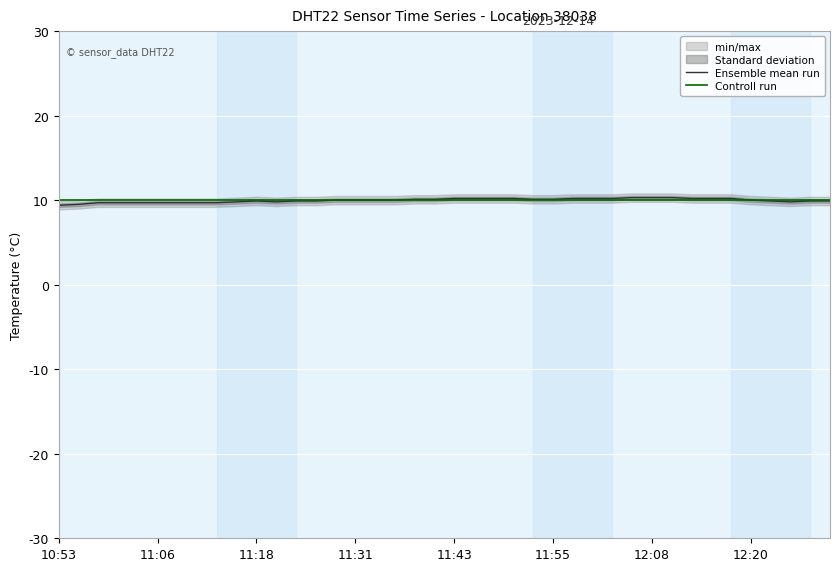

Is the value of Ensemble mean run at 37 greater than the value of Controll run at 15?

No